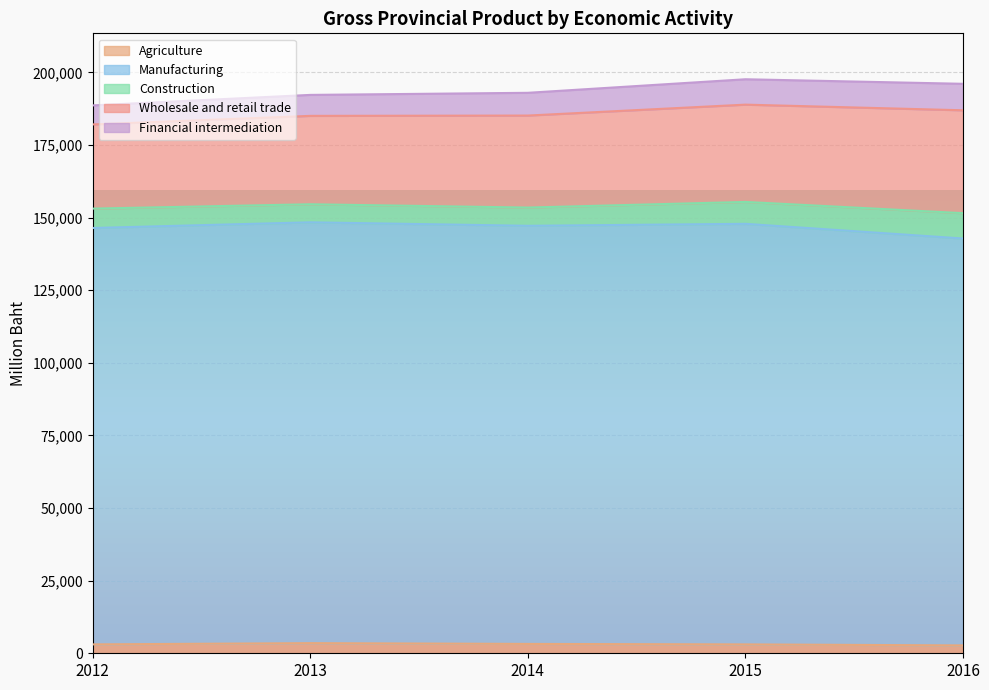

What is the lowest value of the Agriculture series?

2705